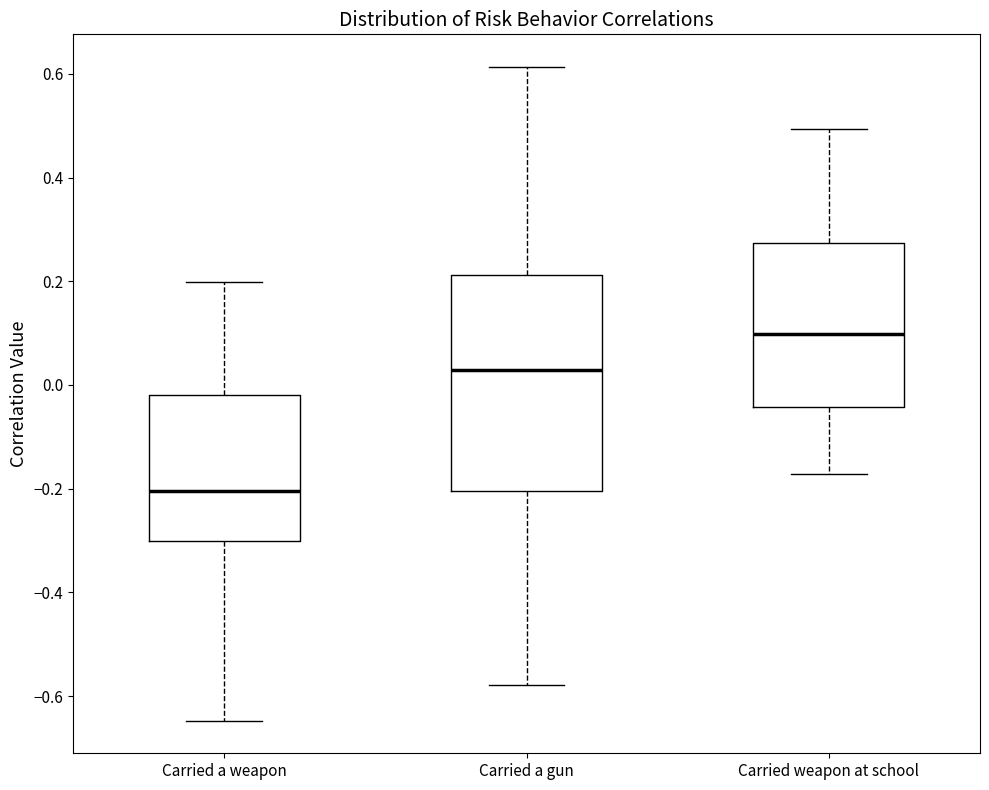

Reading left to right, transcribe this box plot: for each box, give where its median line is, the range the box spans, and where its two whiskers end, as read against the y-axis. The values are not printed on the chart, so give them approximately, as read against the axis.

Carried a weapon: median -0.20, box -0.30 to -0.02, whiskers -0.64 to 0.20
Carried a gun: median 0.02, box -0.20 to 0.22, whiskers -0.58 to 0.62
Carried weapon at school: median 0.10, box -0.04 to 0.28, whiskers -0.18 to 0.50